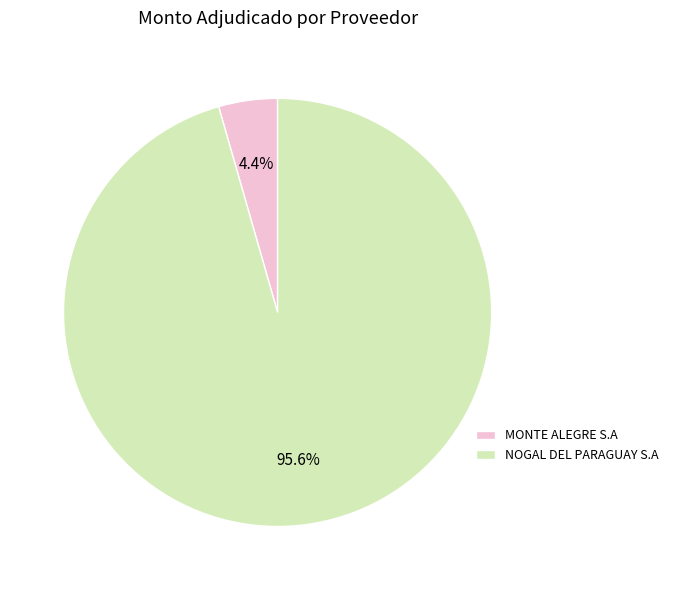

Does NOGAL DEL PARAGUAY S.A account for over 50% of the chart?

Yes